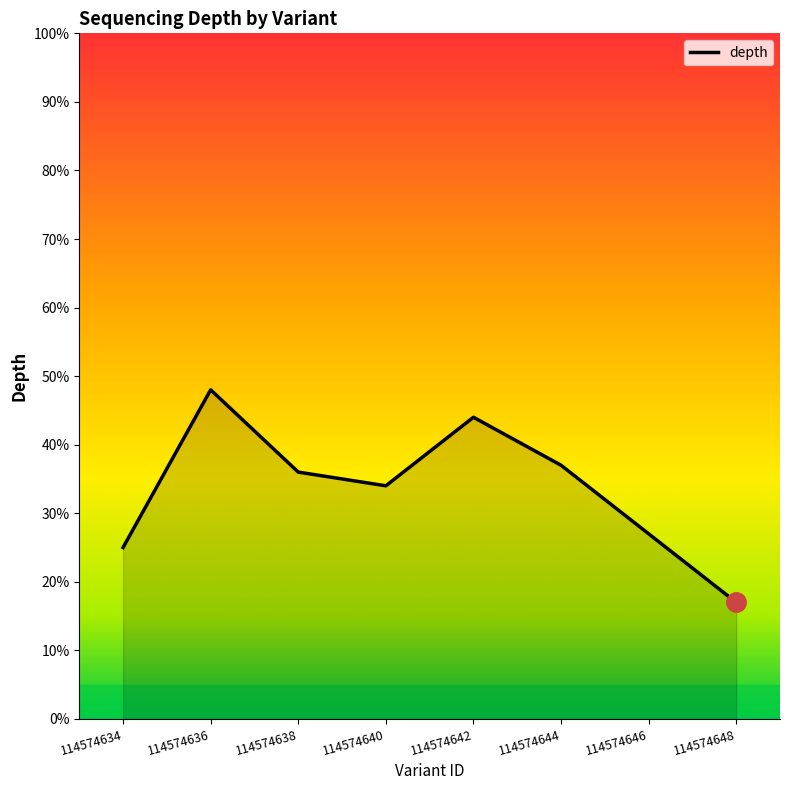

What is the ratio of the value at 114574646 to the value at 114574648?

1.6